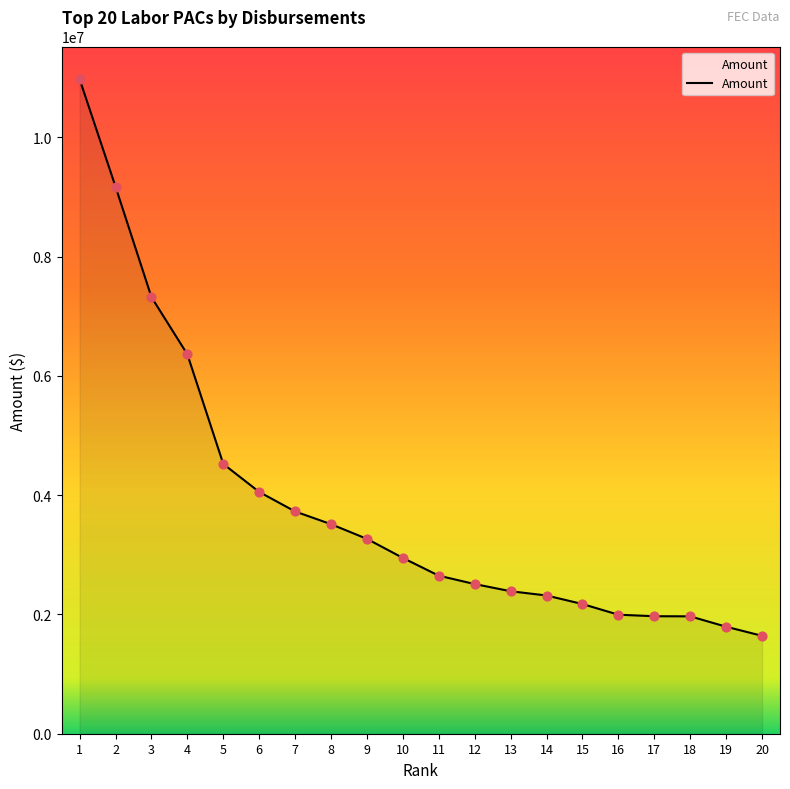

What is the change in value from 7 to 16?

-1730387.0